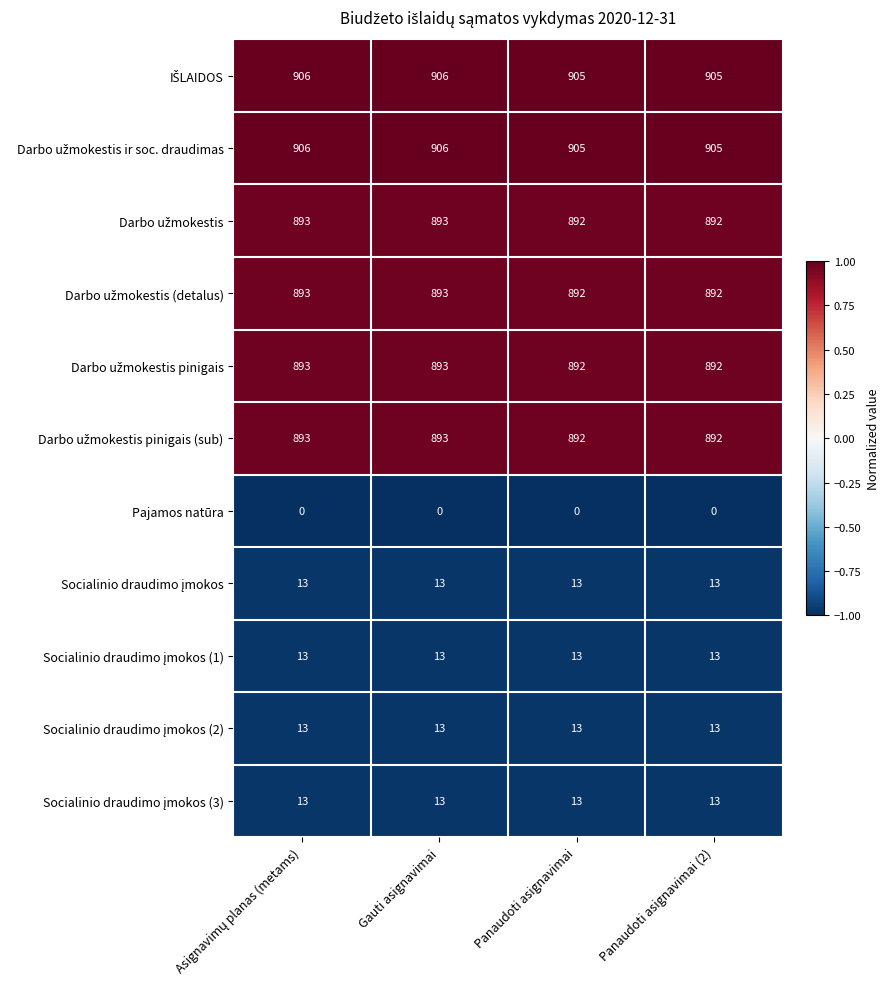

What is the spread (max minus min) of values at Gauti asignavimai?

906